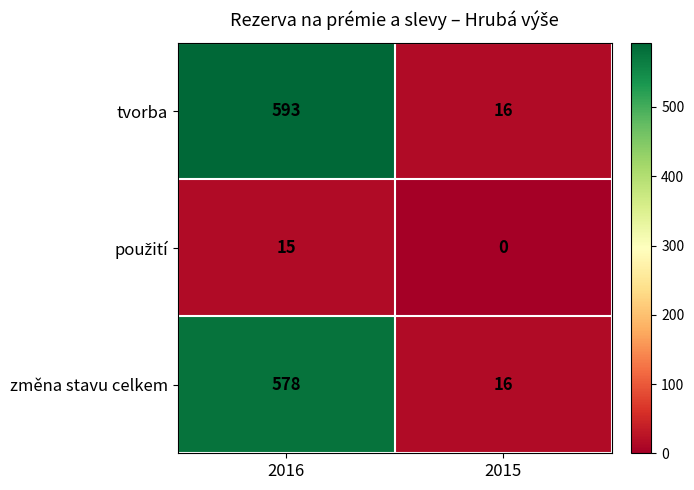

Rank the categories by tvorba value from lowest to highest.

2015, 2016